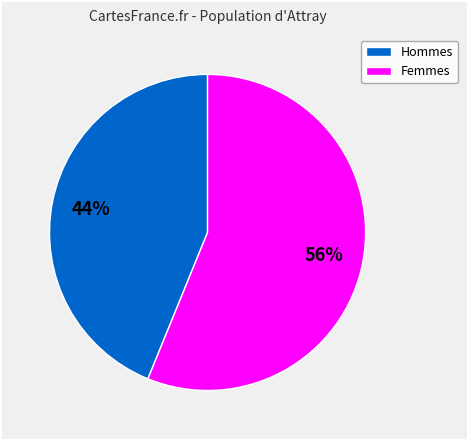

To the nearest percent, what is the difference between the largest and smallest slice percentages?

12%